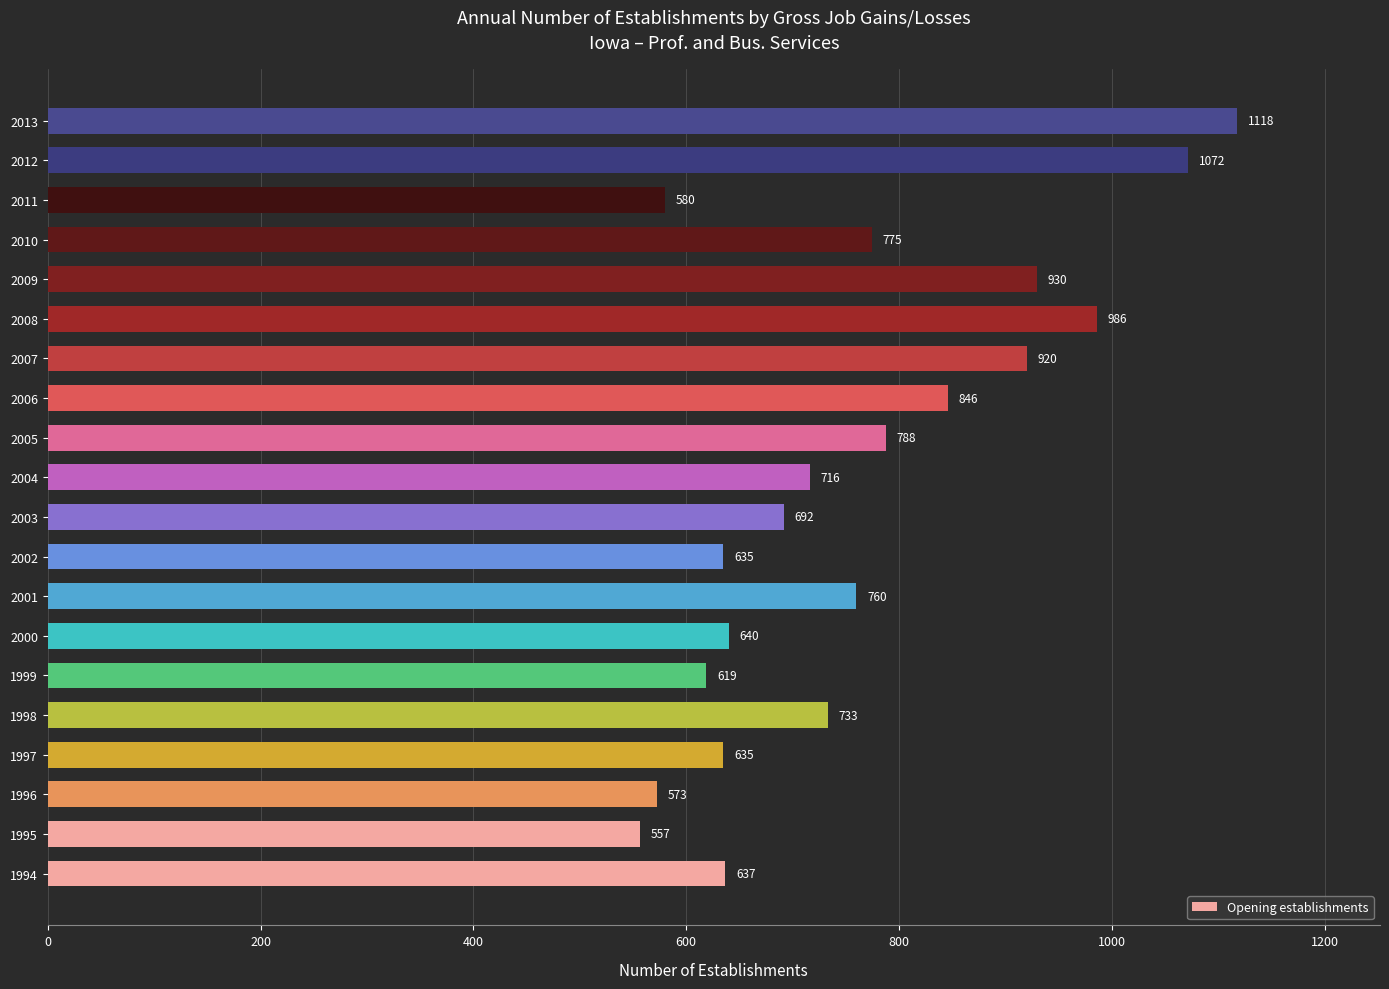

What is the sum of all values?

15212